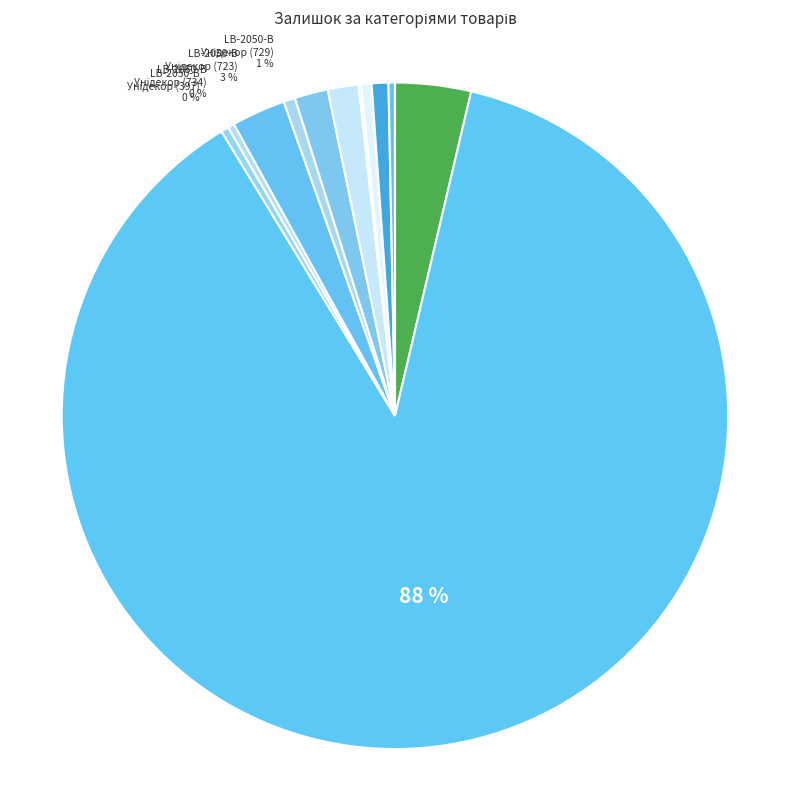

What percentage is the Ламінат AGT Луна slice, to the nearest percent?

88%